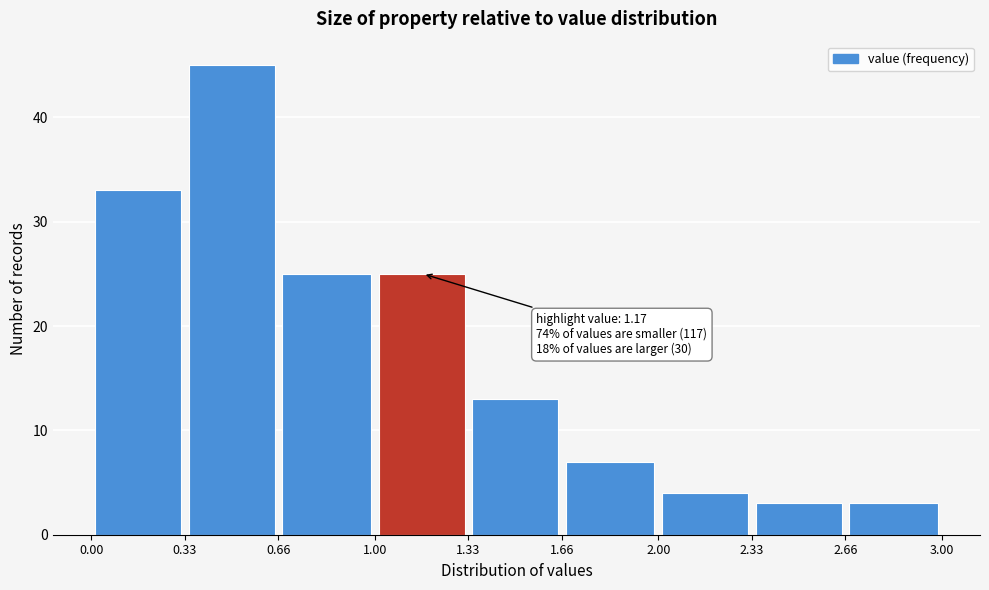

Which range on the x-axis has the tallest bar?

0.33 to 0.66